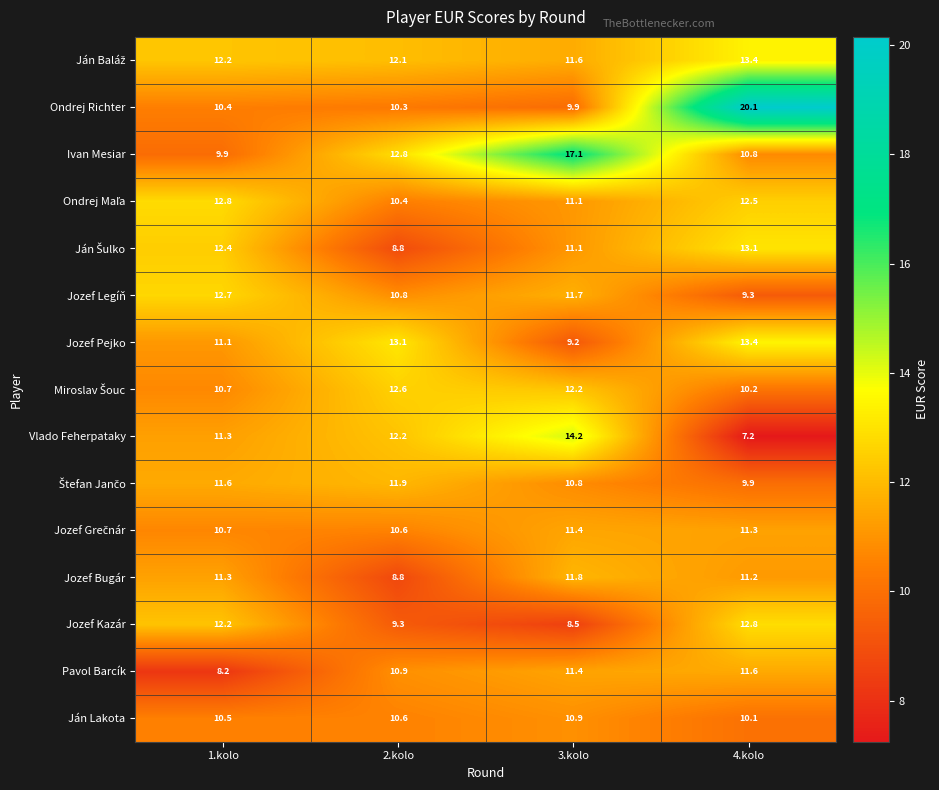

At how many categories does at least one series exceed 11?

4